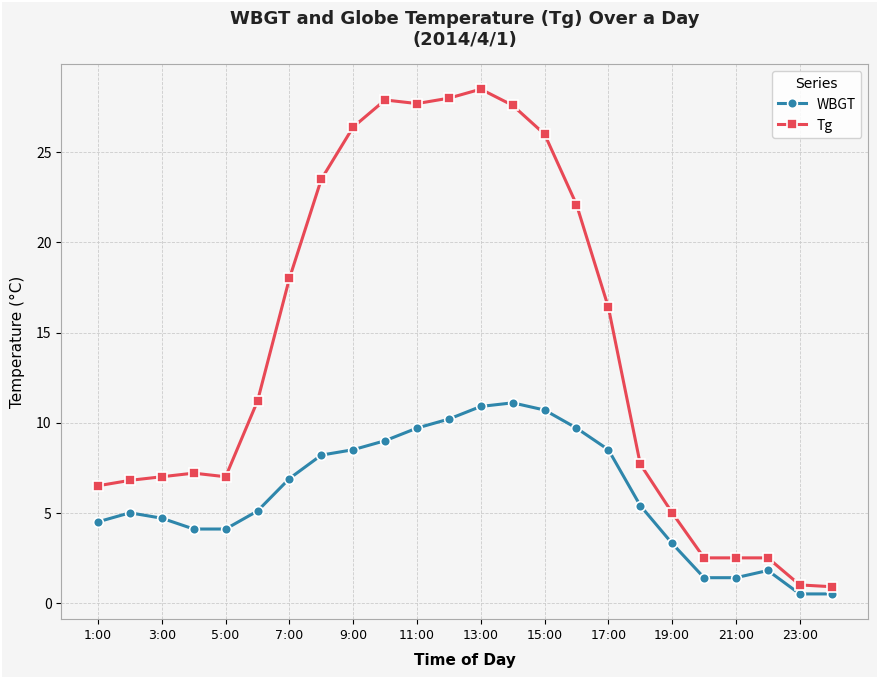

At how many categories does at least one series exceed 19?

9